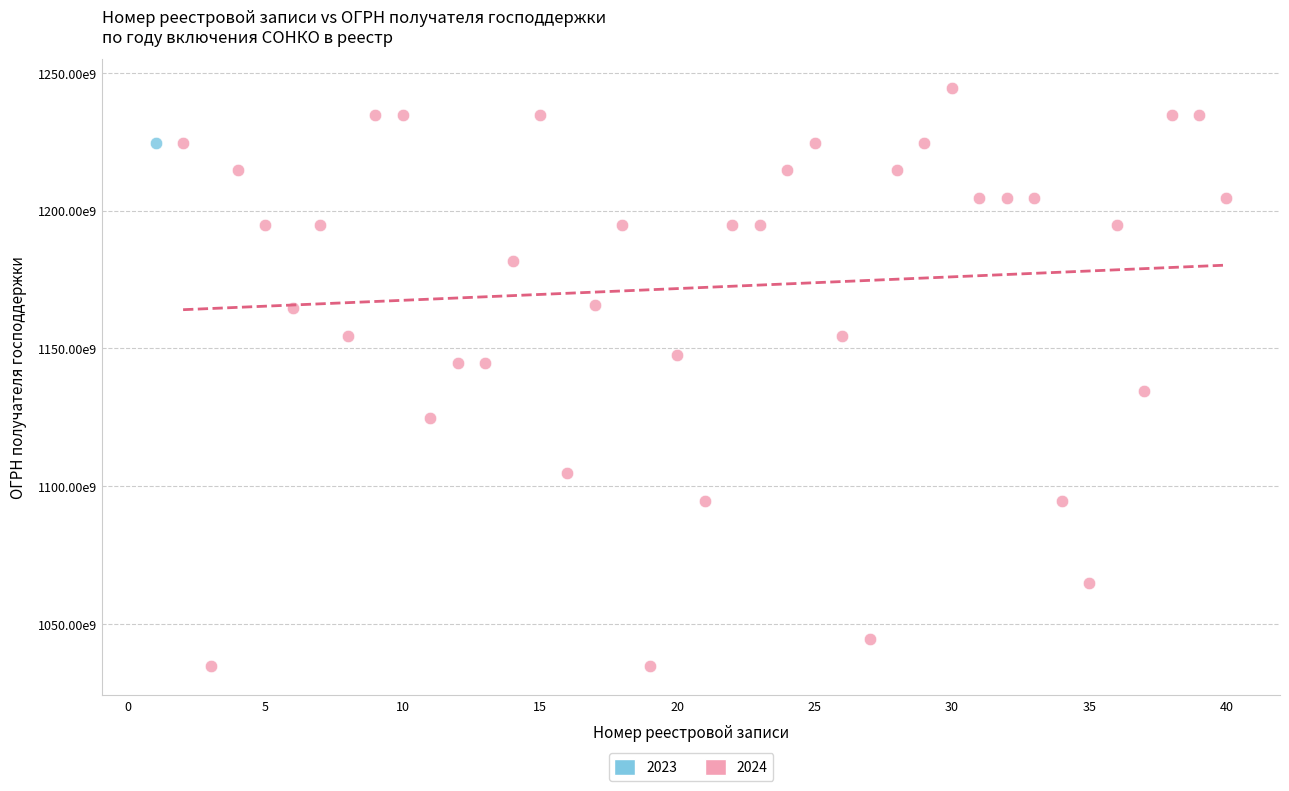

What are all the series names shown in the legend?

2023, 2024